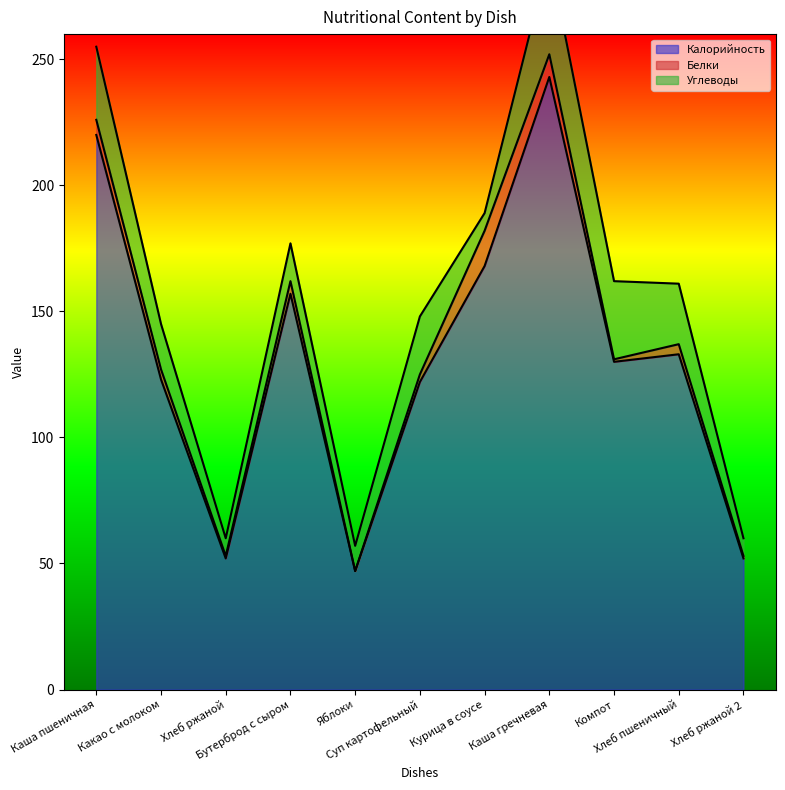

What is the highest value of the Калорийность series?

243